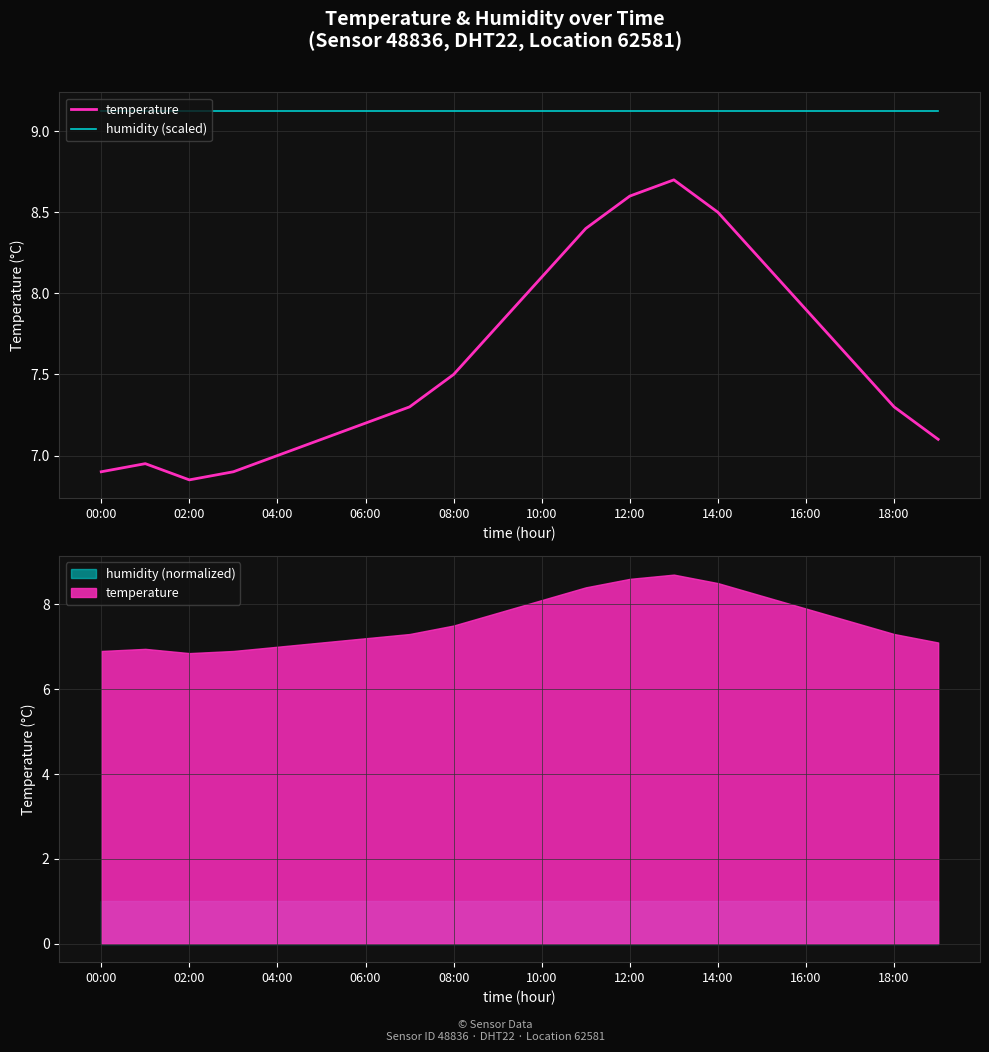

Rank the series at 00:00 from lowest to highest value.

temperature, humidity (scaled)